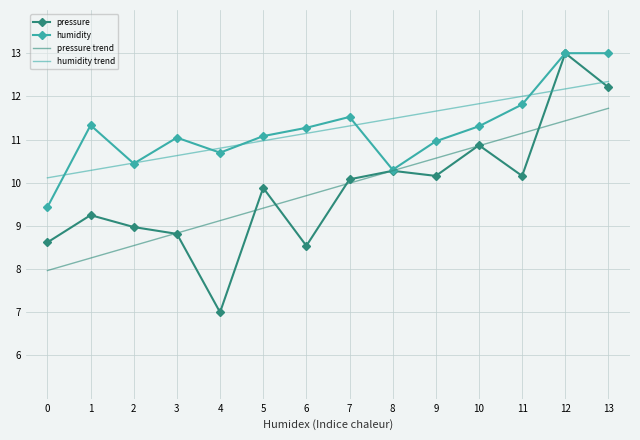

Which series has the largest range (max minus min)?

pressure